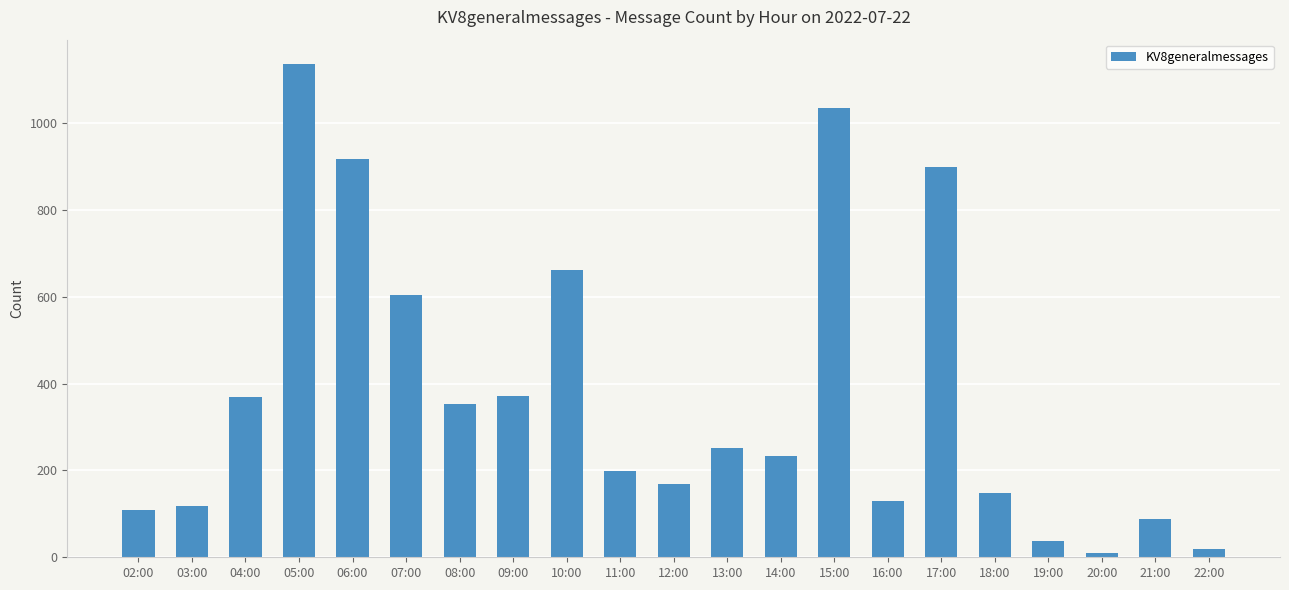

At which label is the value closest to 572?

07:00